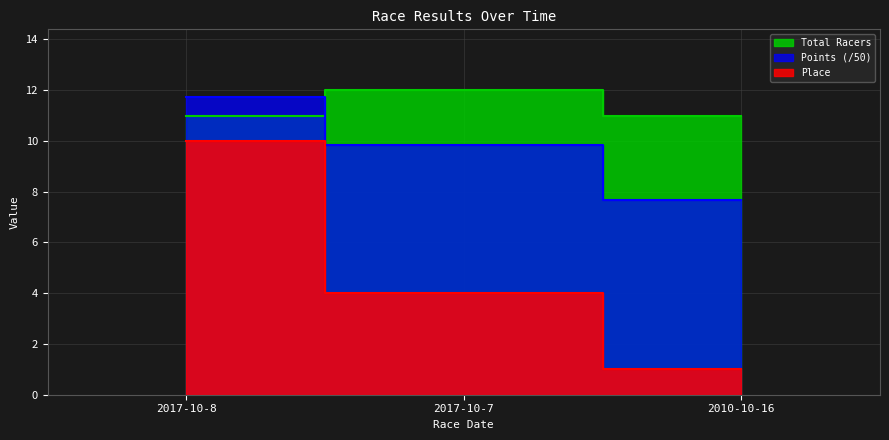

Which has a higher value, 2010-10-16 or 2017-10-8?

2017-10-8